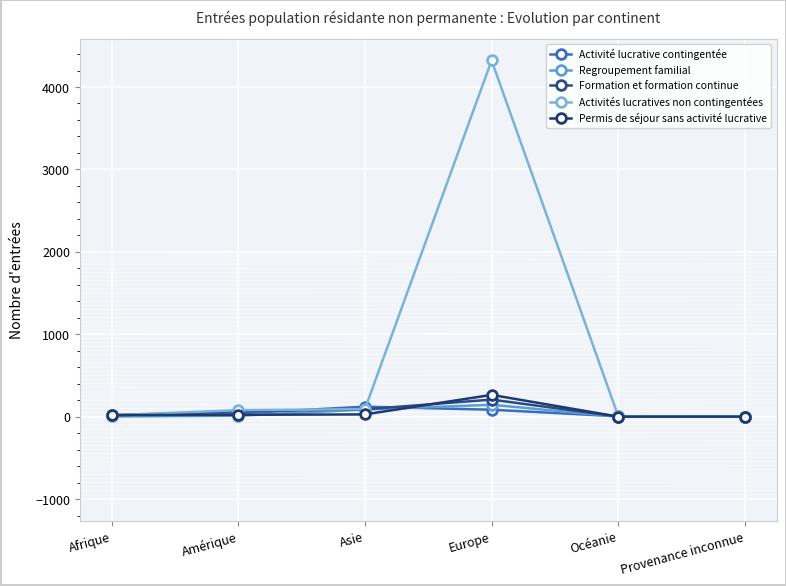

Is this an area chart (filled region under the line)?

No